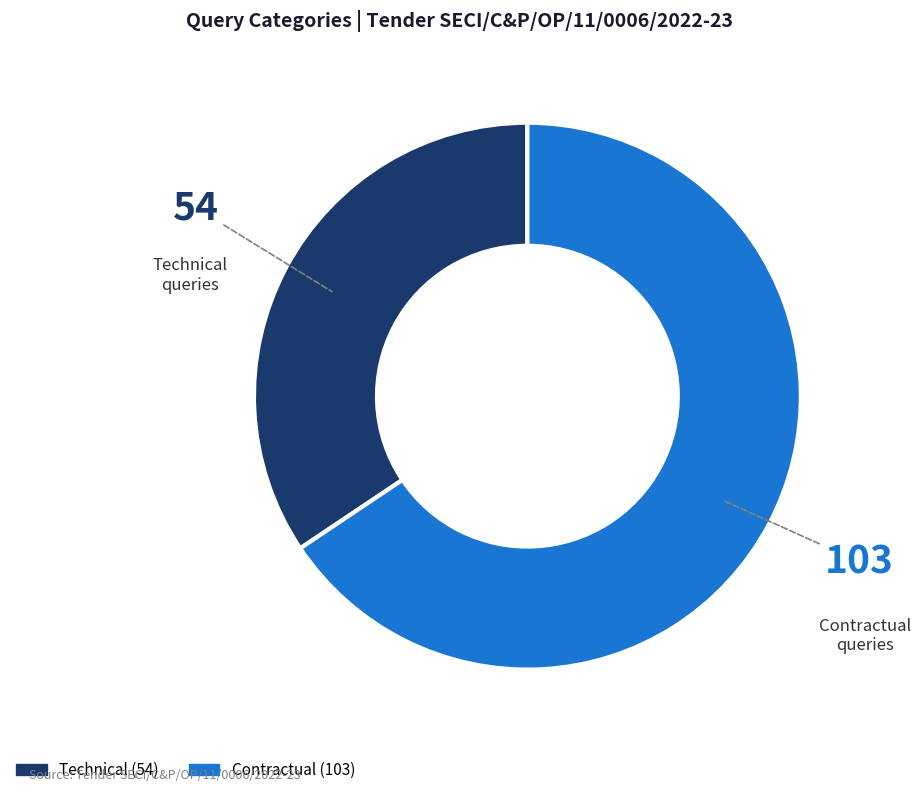

Rank the categories by value from highest to lowest.

Contractual, Technical